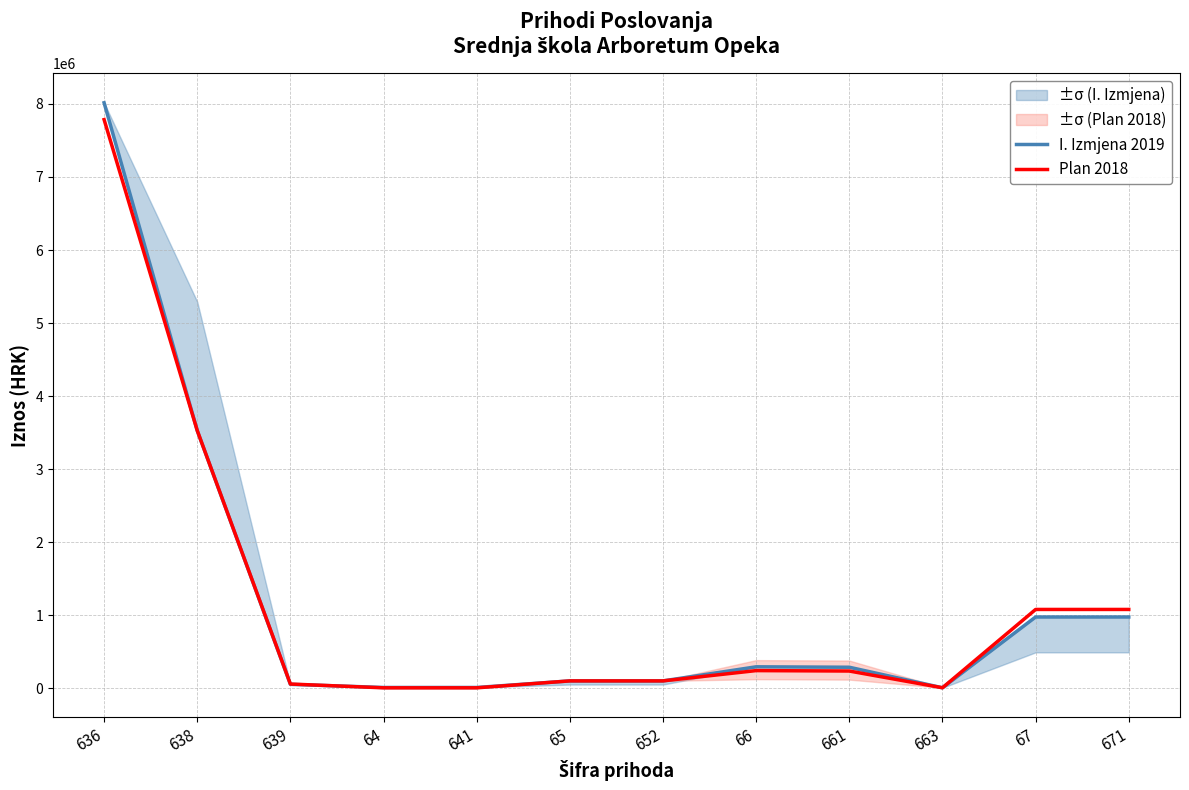

Which has a higher value, 639 or 663?

639